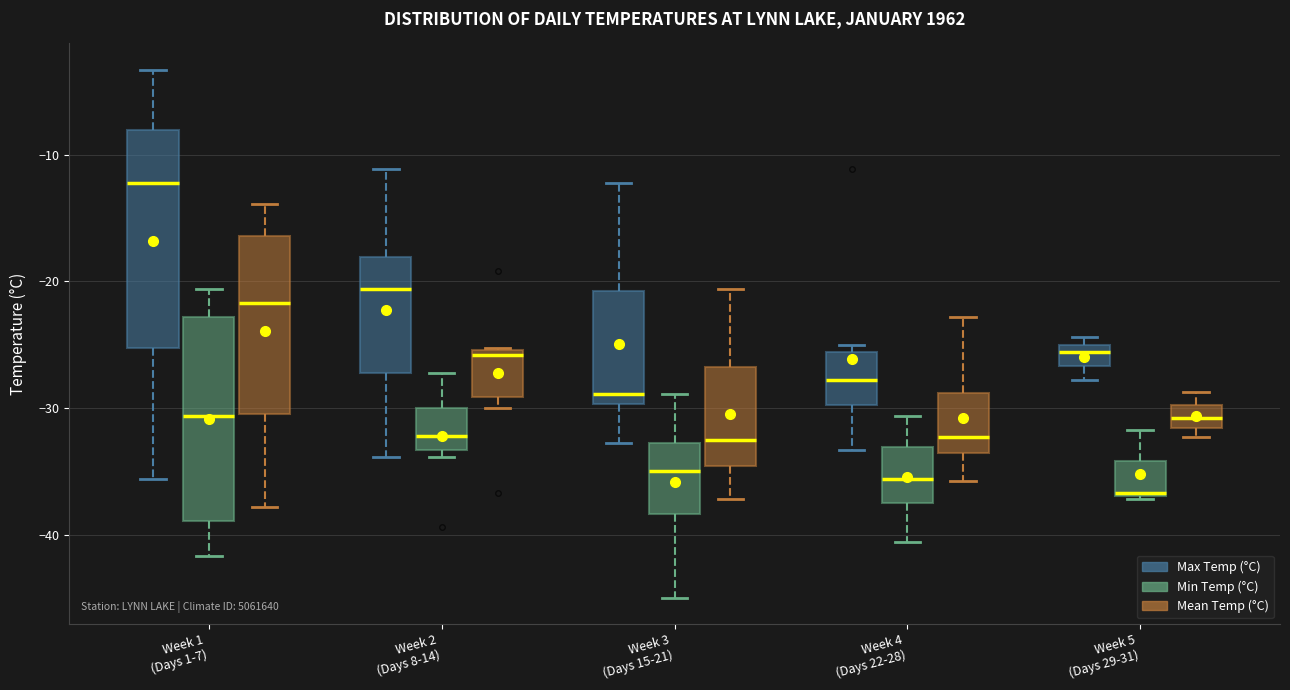

Which box is the tallest, from its lower edge to its upper edge?

Week 1 (Days 1-7) (Max Temp (°C))